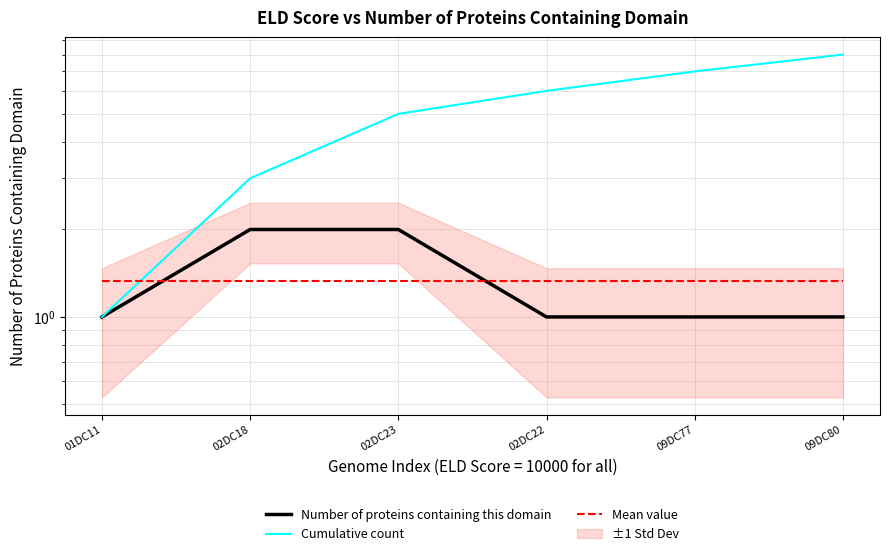

How many distinct data groups are displayed?

3